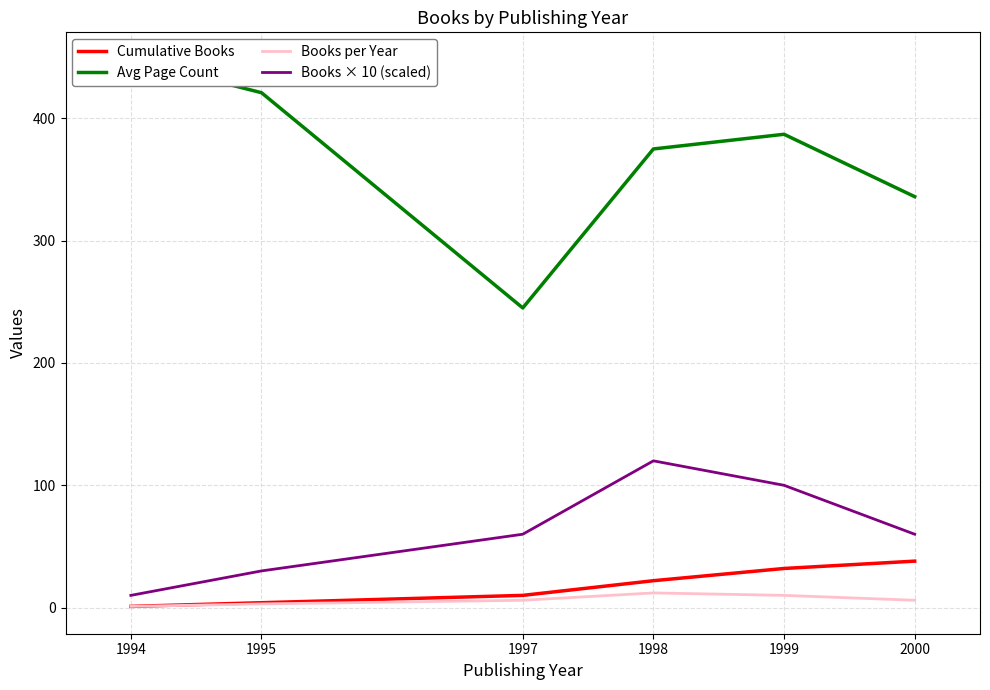

The Avg Page Count series shows 448 at 1994. True or false?

True